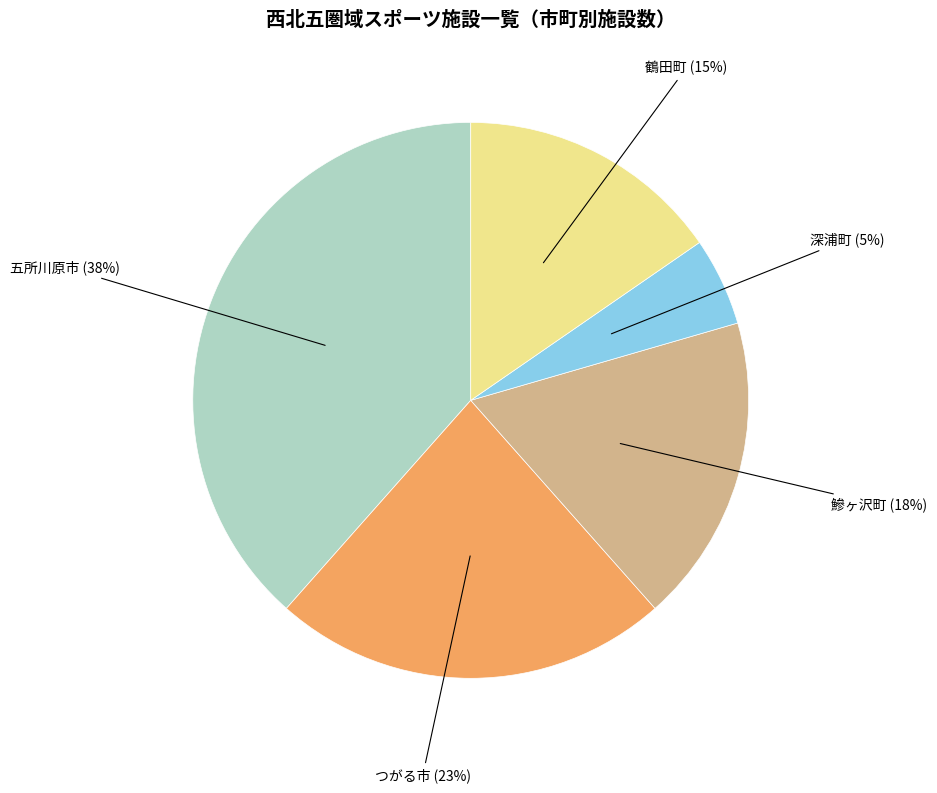

To the nearest percent, what is the average slice percentage?

20%